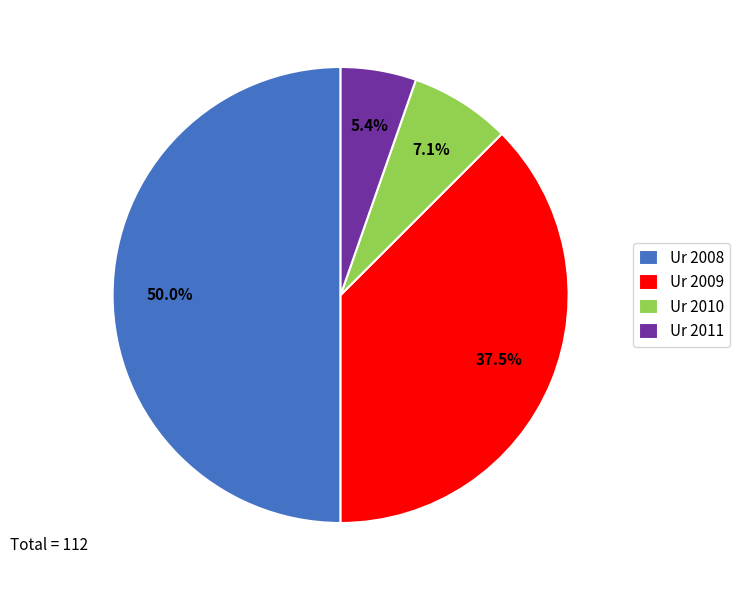

Rank the categories by value from lowest to highest.

Ur 2011, Ur 2010, Ur 2009, Ur 2008